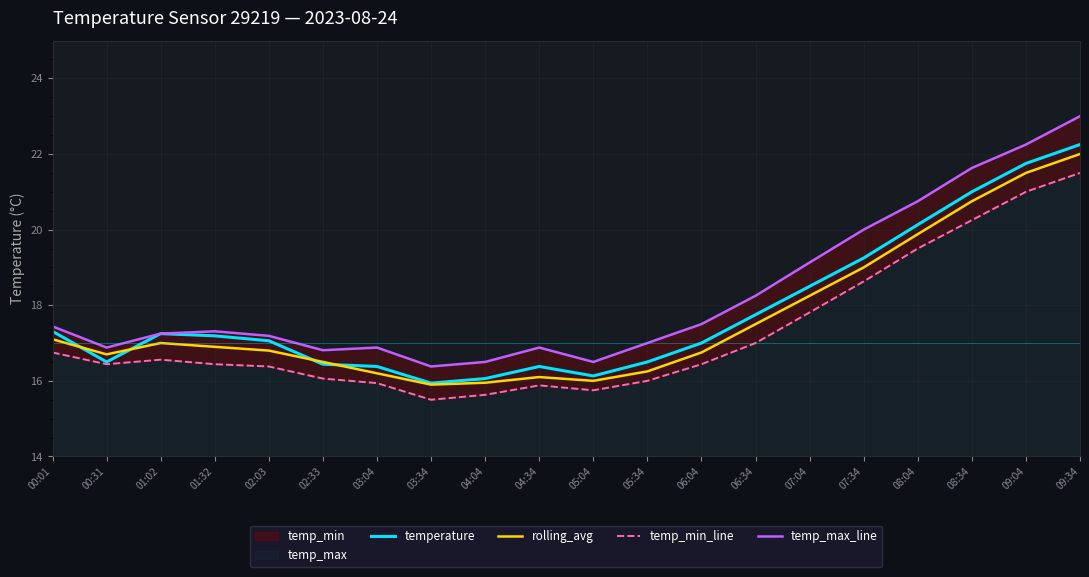

In rolling_avg, how many points are lower than both neighbors (excluding endpoints)?

3